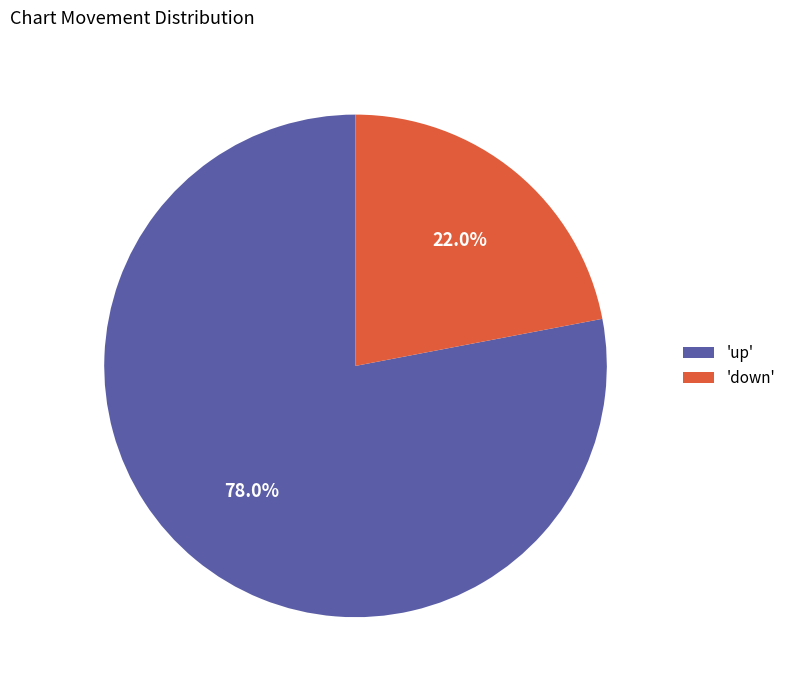

Which category has the biggest portion of the pie?

'up'